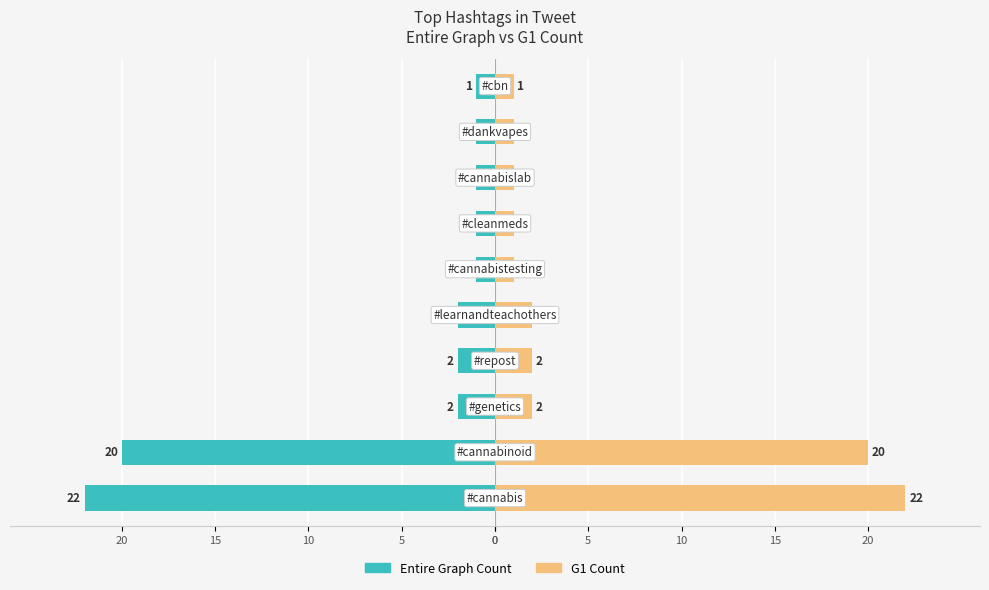

What is the label of the 6th bar from the right?

20